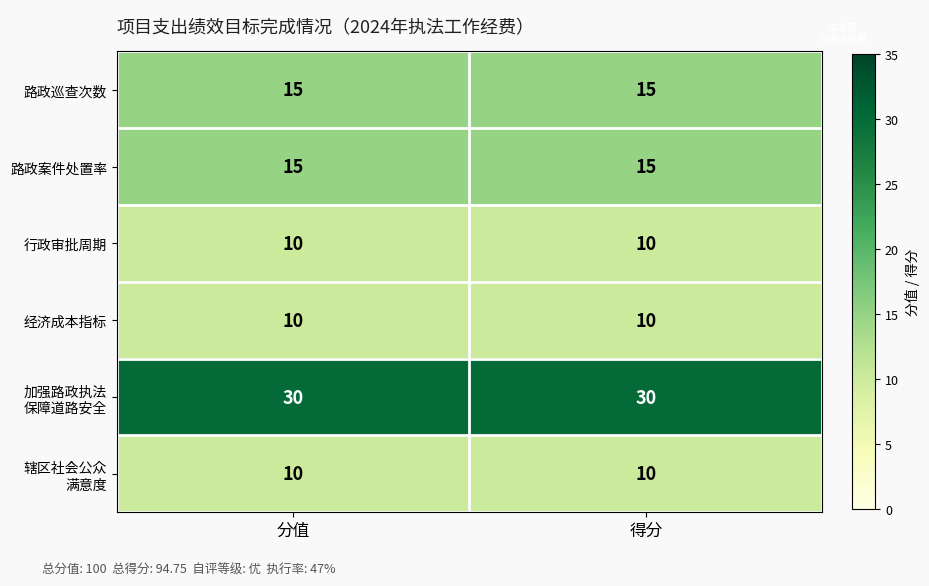

What is the approximate value of 行政审批周期 at 分值?

10